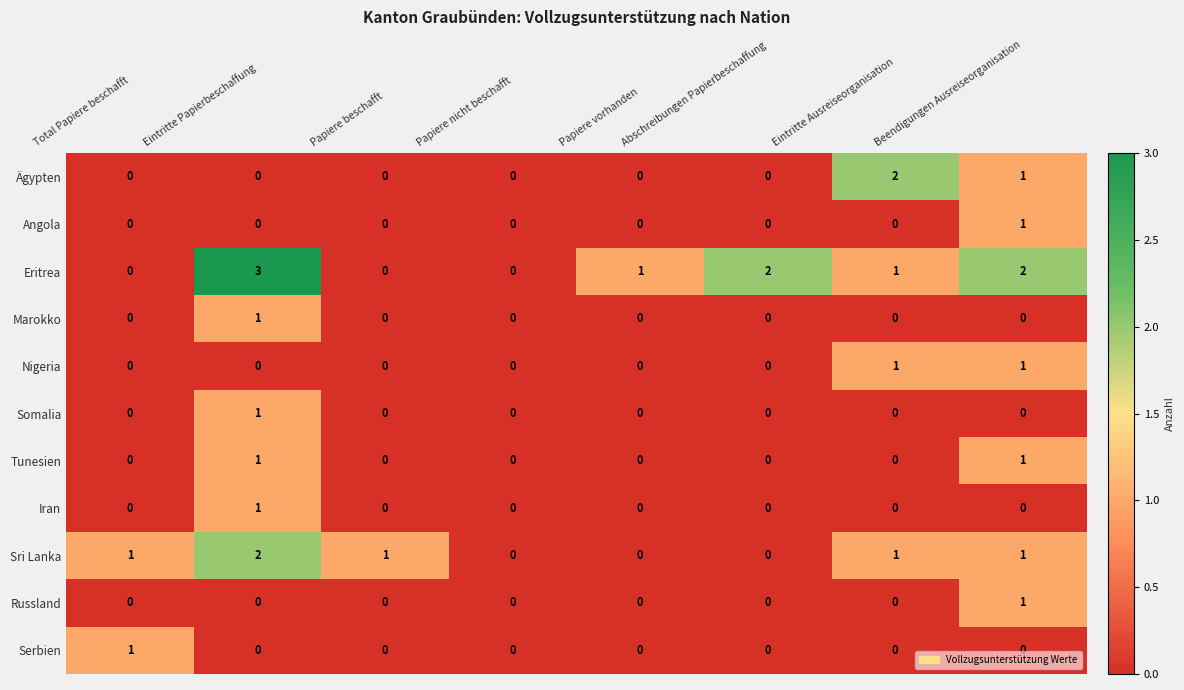

The Ägypten series shows 1 at Beendigungen Ausreiseorganisation. True or false?

True